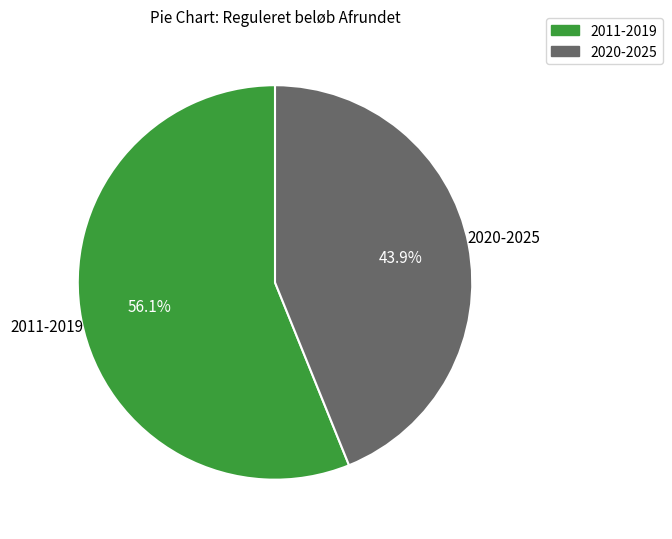

Is there a majority slice in this chart?

Yes